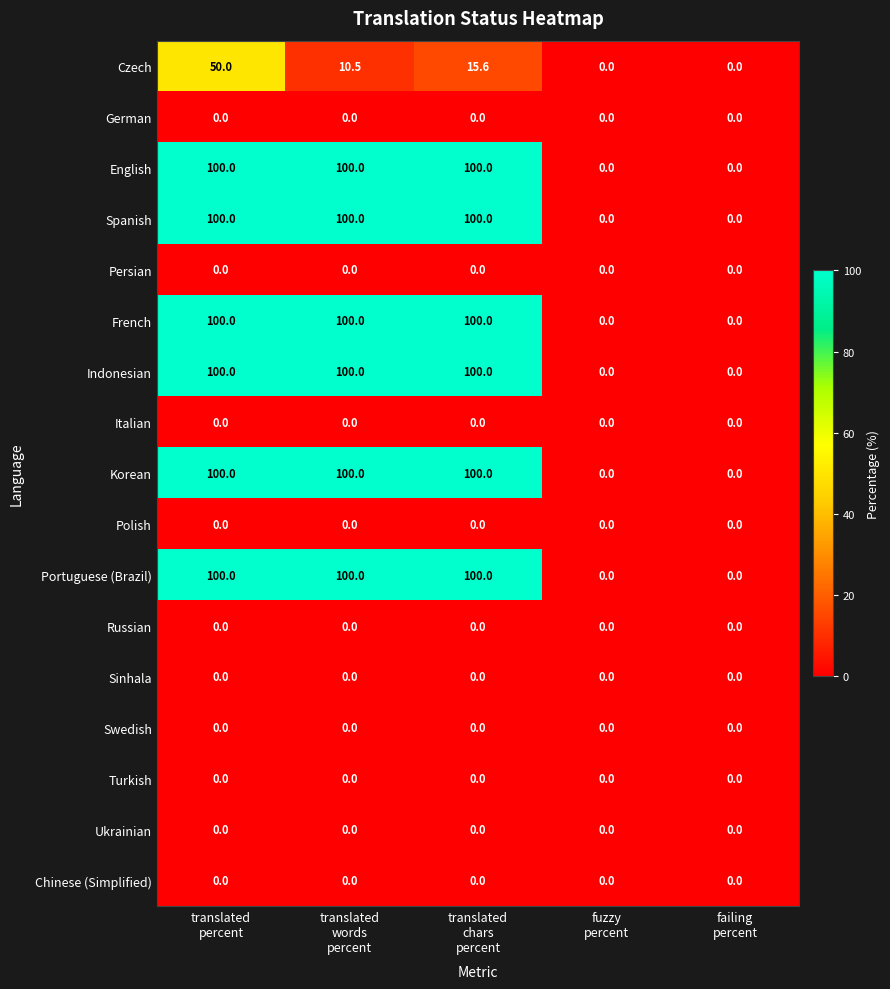

Count the French values in the range 0 to 100.

5